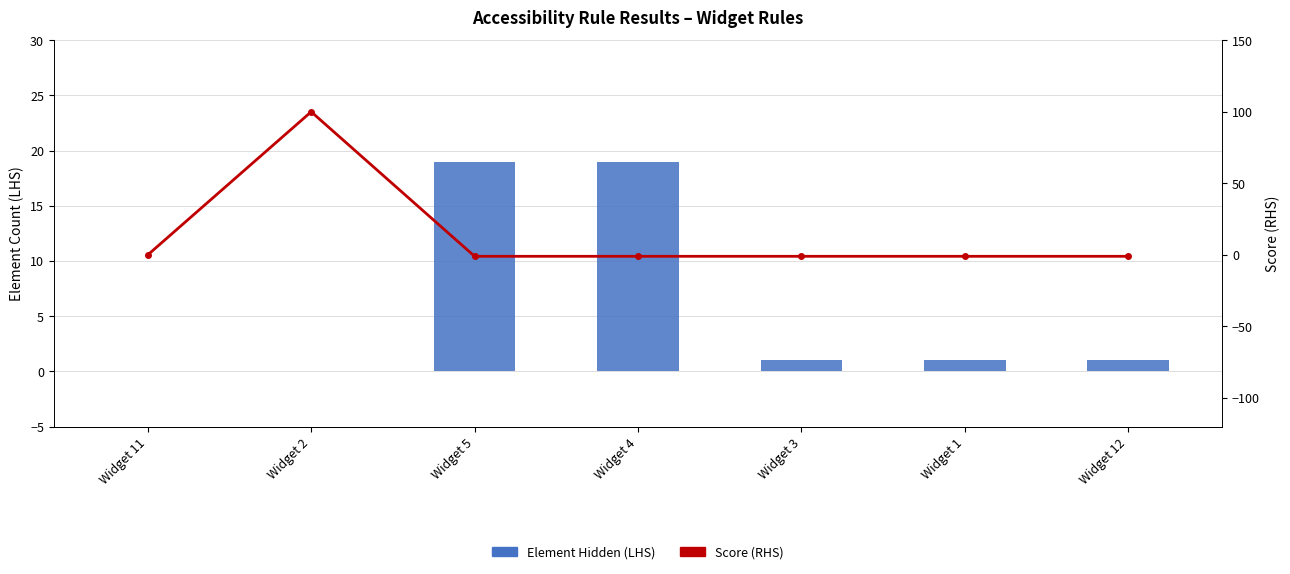

What is the label of the 3rd bar from the right?

Widget 3